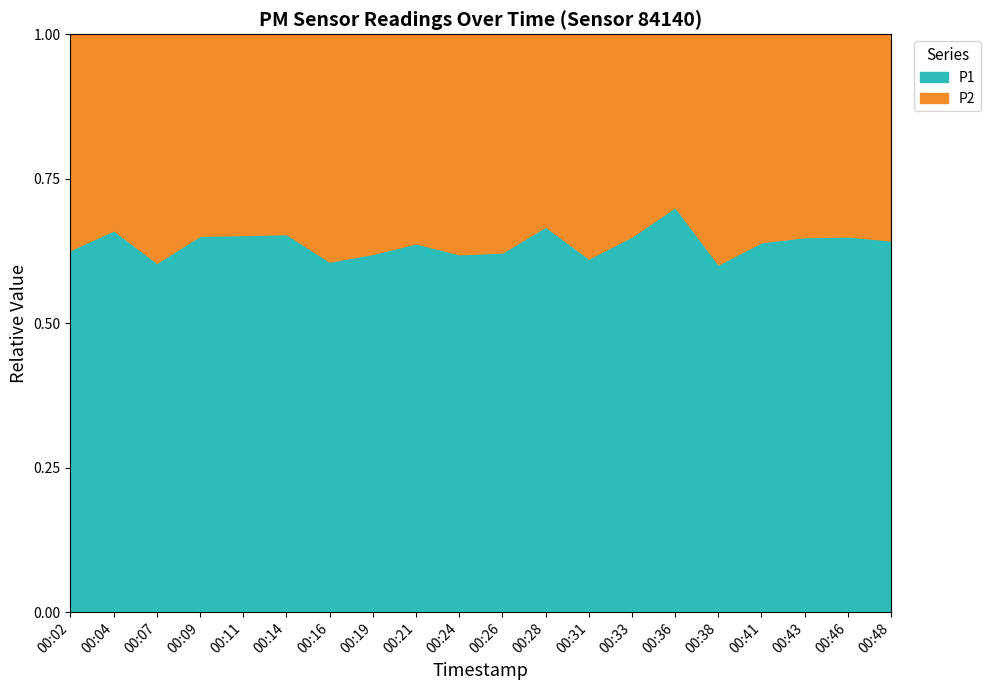

Rank the series by their maximum value, from highest to lowest.

P1, P2